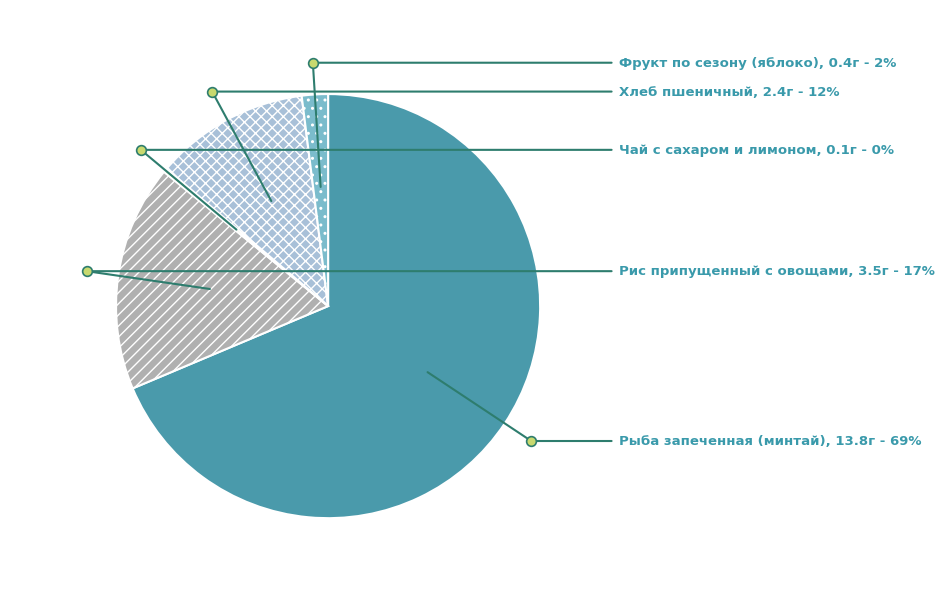

How many slices are in this pie chart?

5